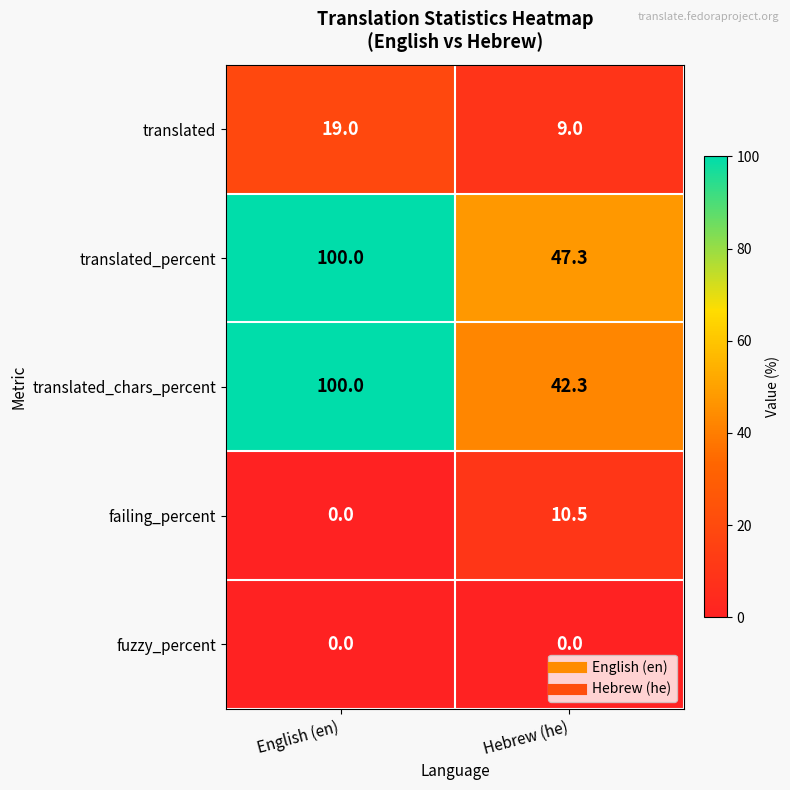

At which category is the sum across all series the highest?

English (en)